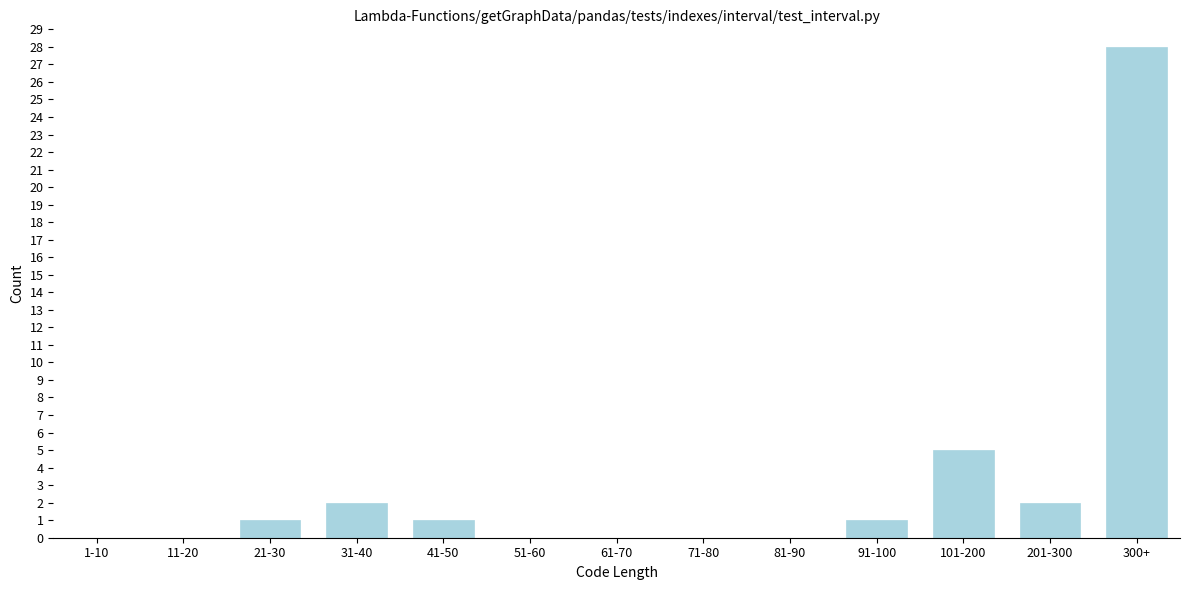

Reading right to left, extract all data points from this chart.

300+=28	201-300=2	101-200=5	91-100=1	81-90=0	71-80=0	61-70=0	51-60=0	41-50=1	31-40=2	21-30=1	11-20=0	1-10=0